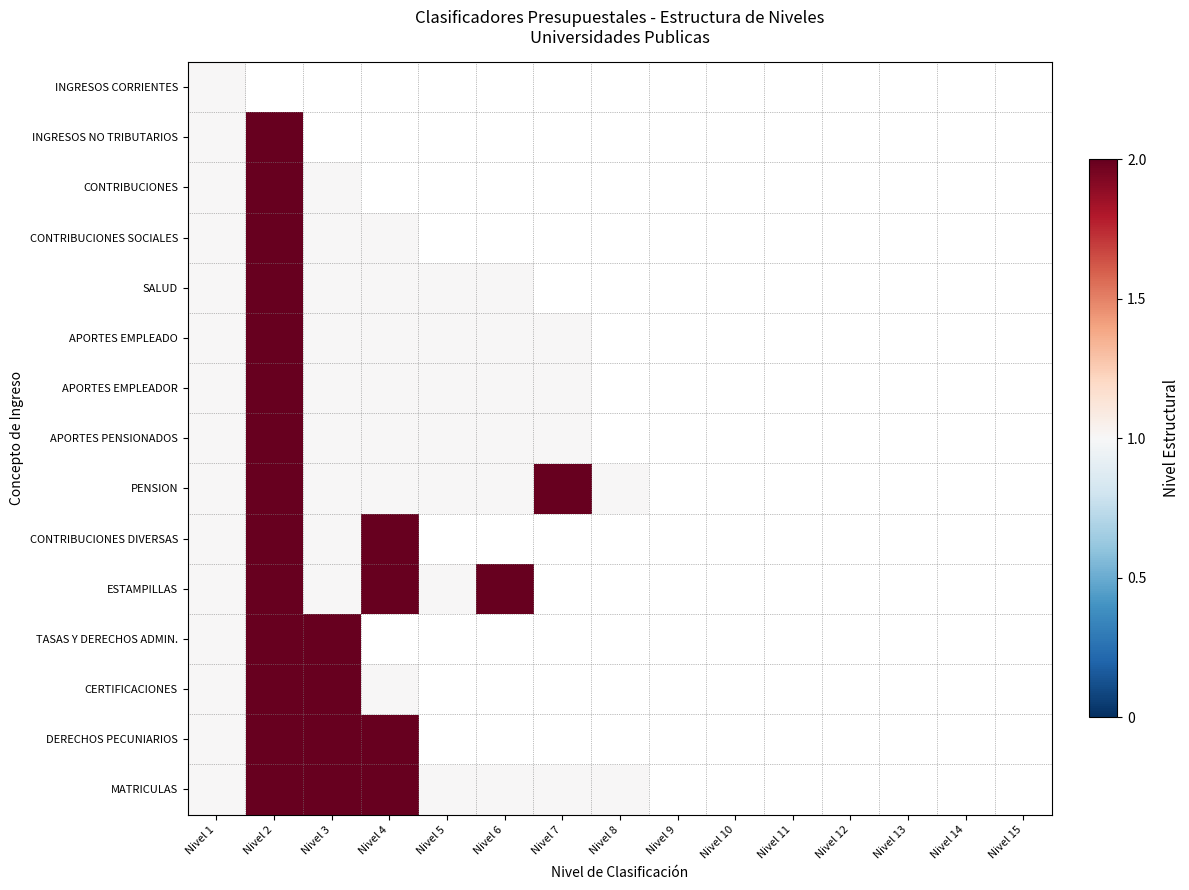

List the series in order of their peak value, highest first.

INGRESOS NO TRIBUTARIOS, CONTRIBUCIONES, CONTRIBUCIONES SOCIALES, SALUD, APORTES EMPLEADO, APORTES EMPLEADOR, APORTES PENSIONADOS, PENSION, CONTRIBUCIONES DIVERSAS, ESTAMPILLAS, TASAS Y DERECHOS ADMIN., CERTIFICACIONES, DERECHOS PECUNIARIOS, MATRICULAS, INGRESOS CORRIENTES